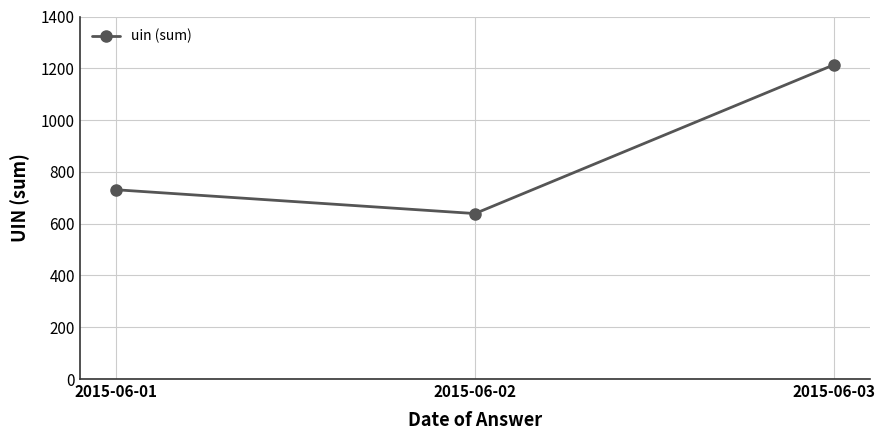

What is the difference between the values at 2015-06-01 and 2015-06-03?

483